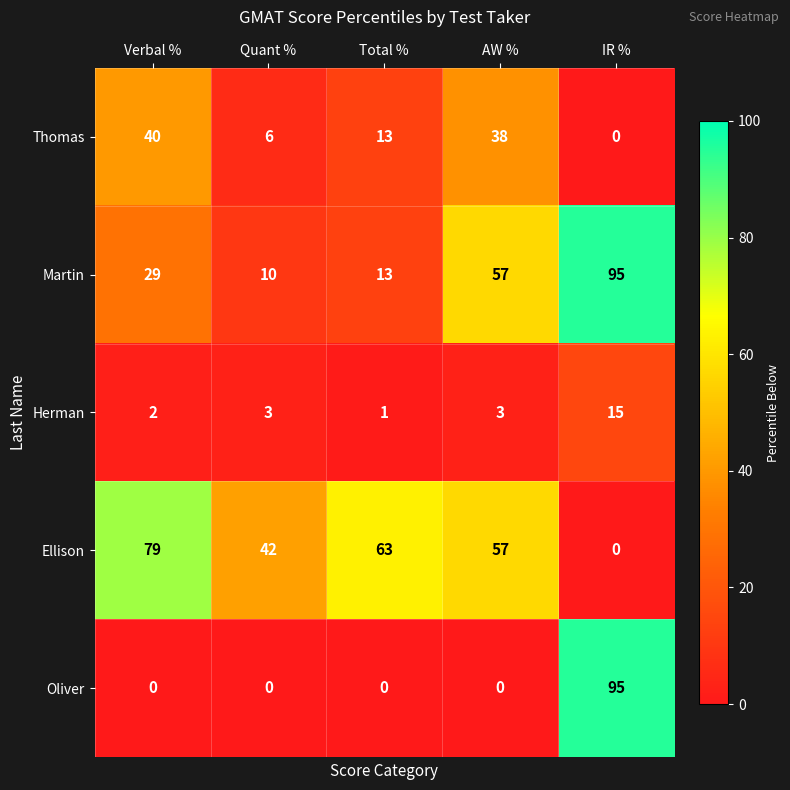

Which series has the largest total across all categories?

Ellison